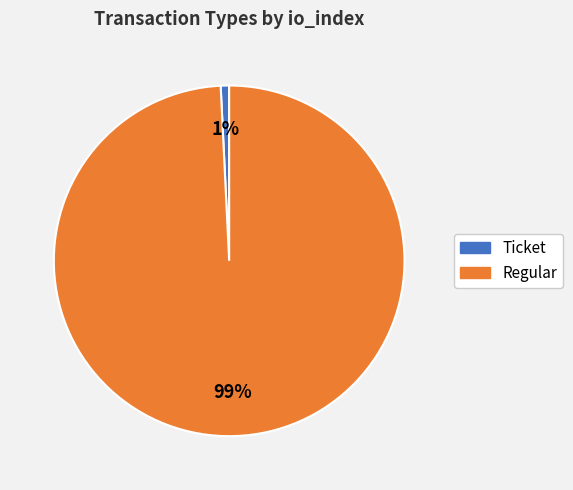

True or false: Regular accounts for 99% of the total.

True